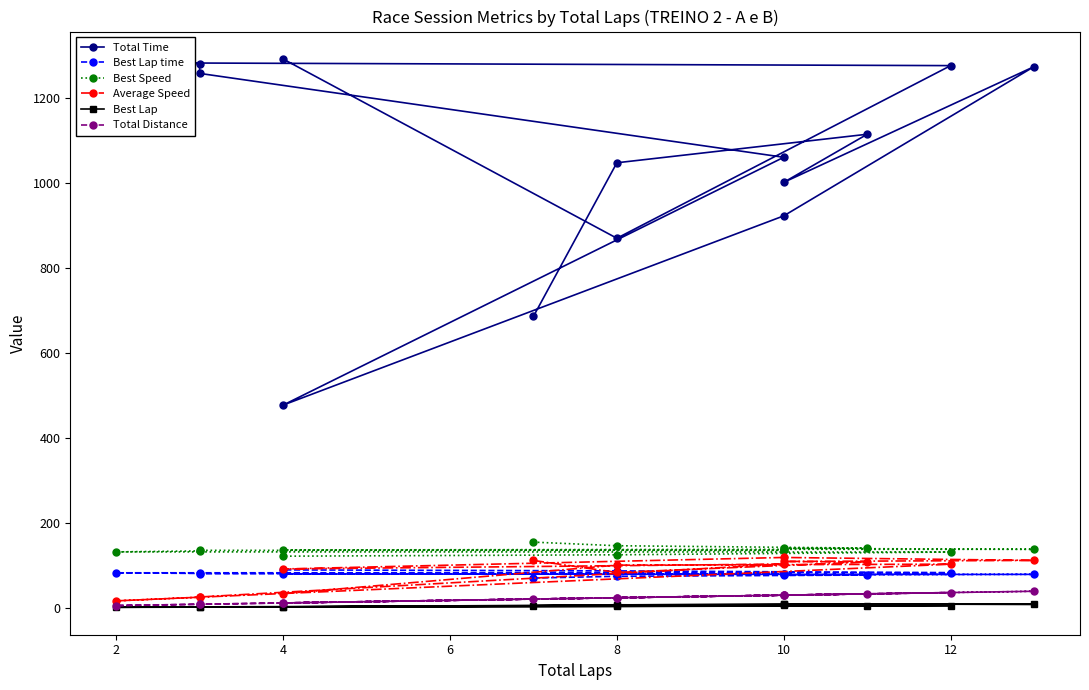

List the series in order of their peak value, highest first.

Total Time, Best Speed, Average Speed, Best Lap time, Total Distance, Best Lap